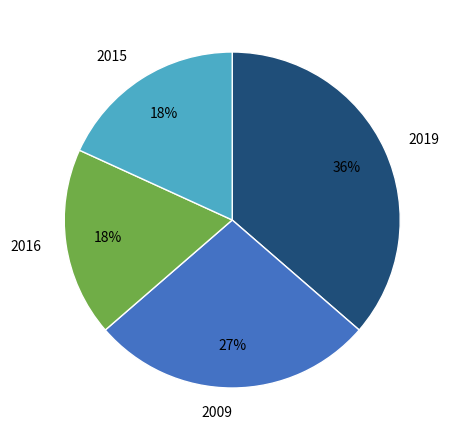

Which has a higher value, 2019 or 2015?

2019